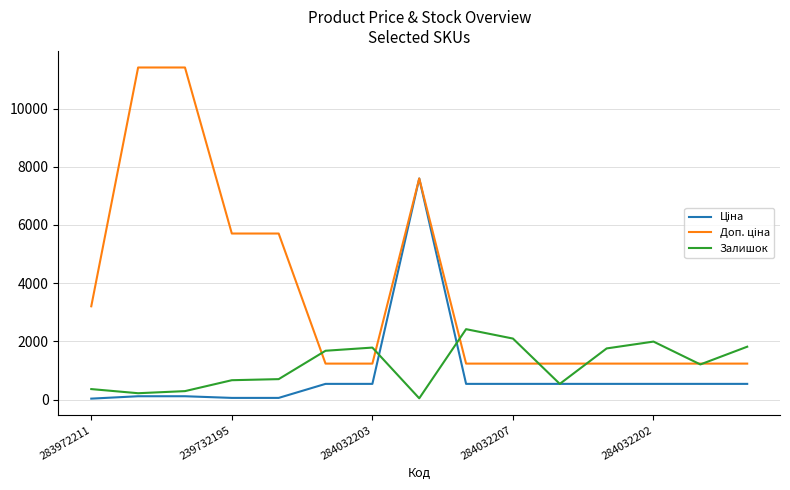

How many categories are shown in the chart?

15